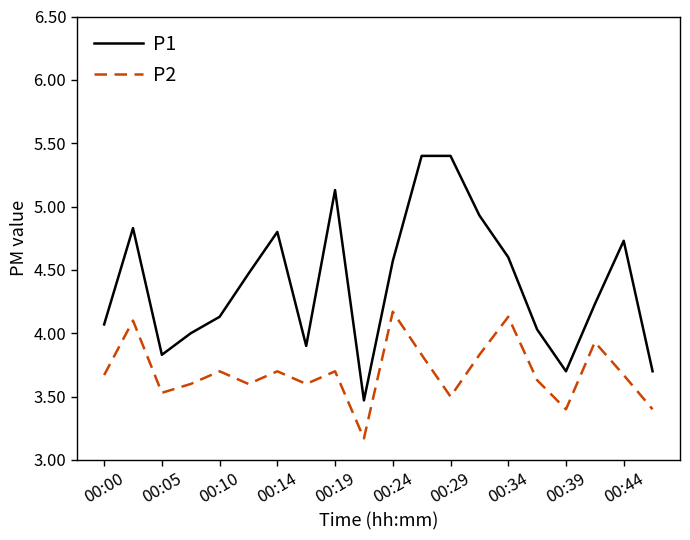

List the series in order of their peak value, lowest first.

P2, P1